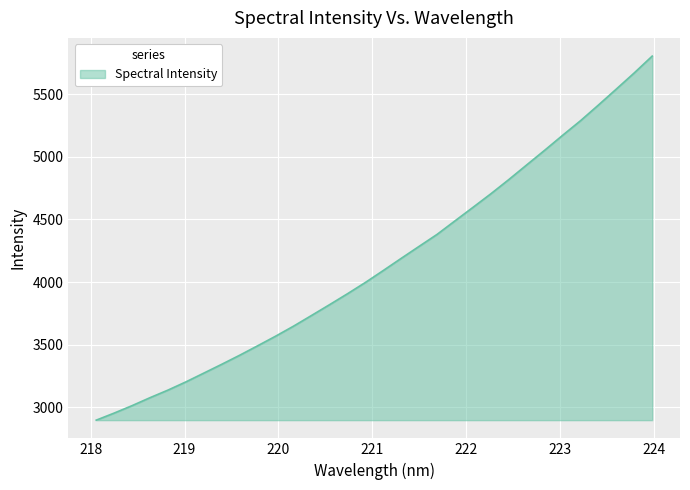

What is the difference between the maximum and minimum values?

2910.3